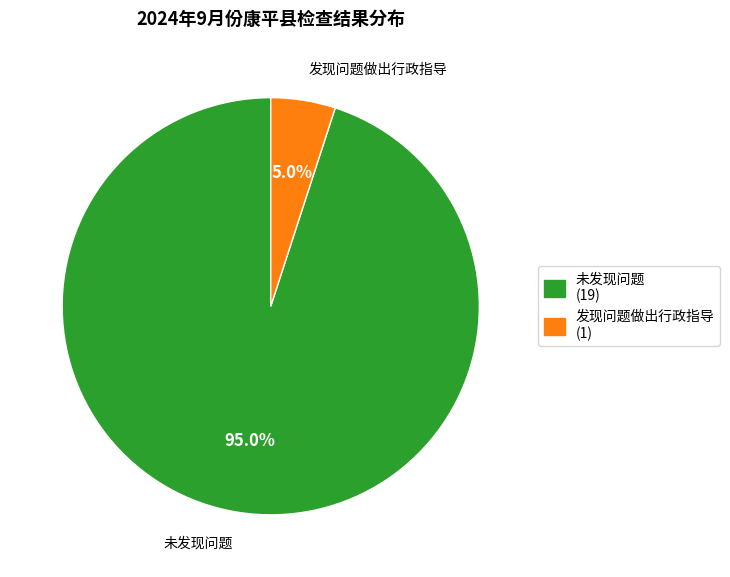

To the nearest percent, what portion does 发现问题做出行政指导 represent?

5%